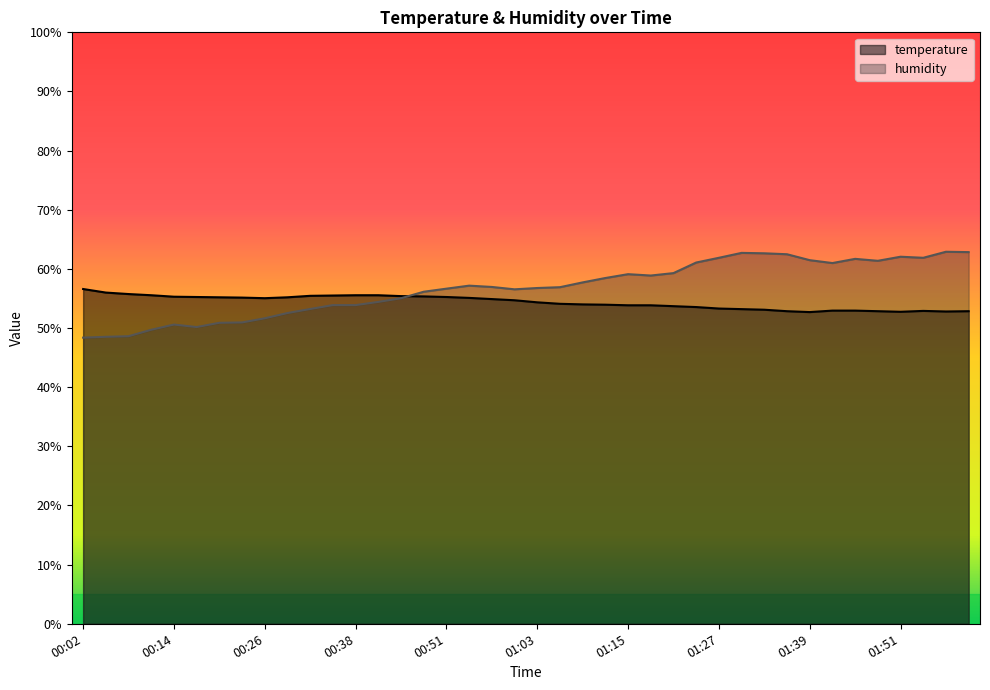

The temperature series shows 24.4 at 01:39. True or false?

False